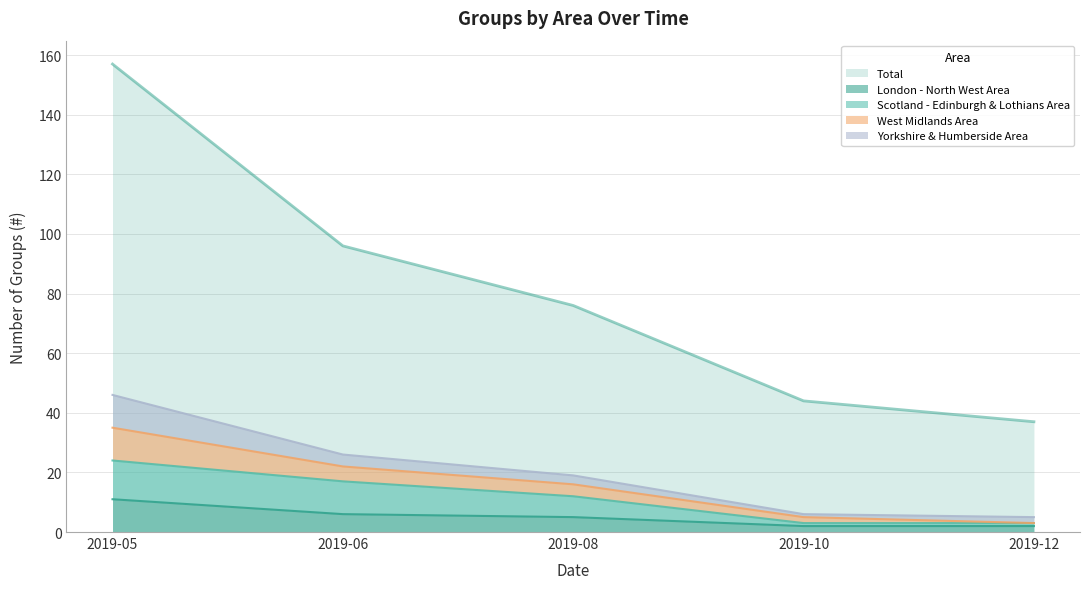

The value of Scotland - Edinburgh & Lothians Area at 2019-08 is 12. True or false?

True